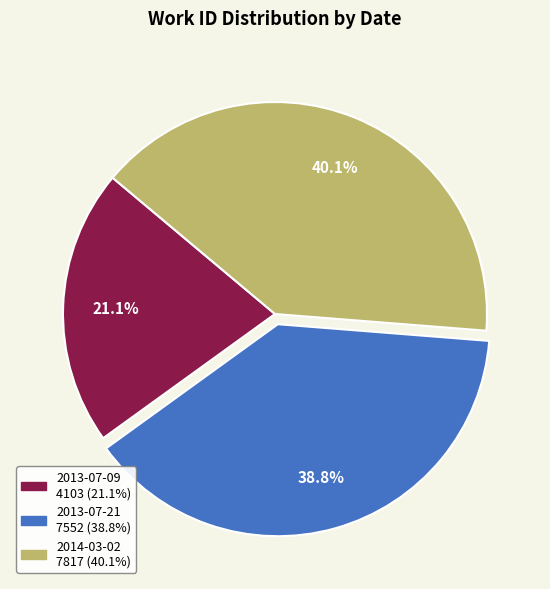

True or false: 2013-07-09 accounts for 6% of the total.

False